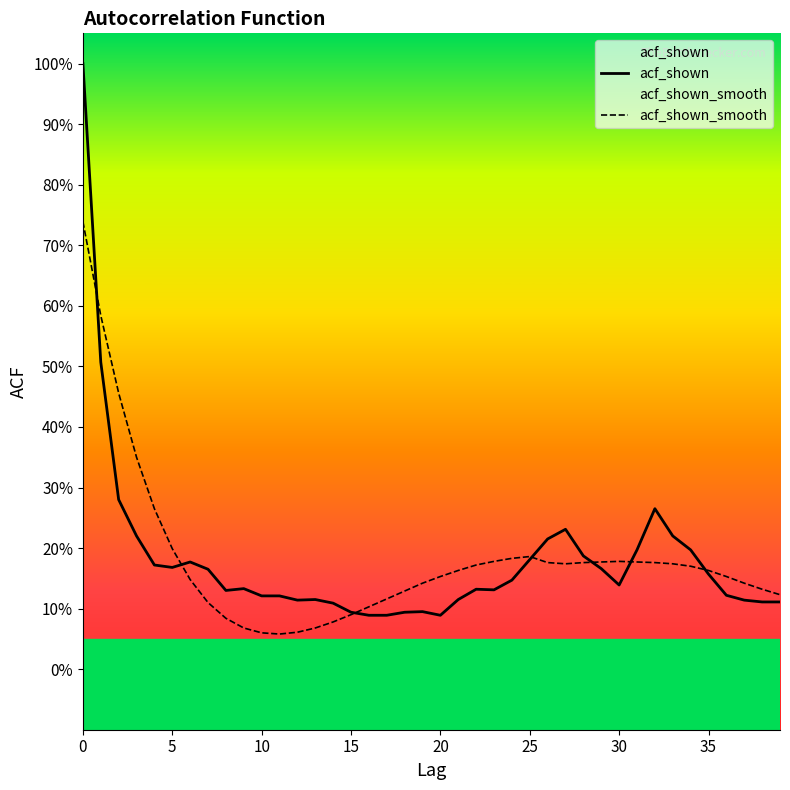

True or false: acf_shown_smooth and acf_shown intersect in this chart.

True